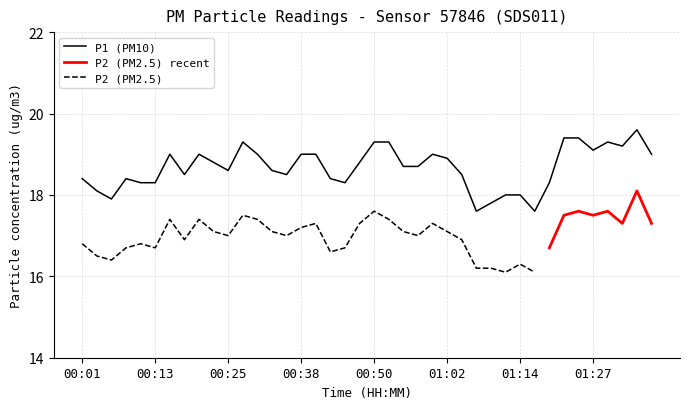

What is the ratio of the value at 01:19 to the value at 01:17?

1.0